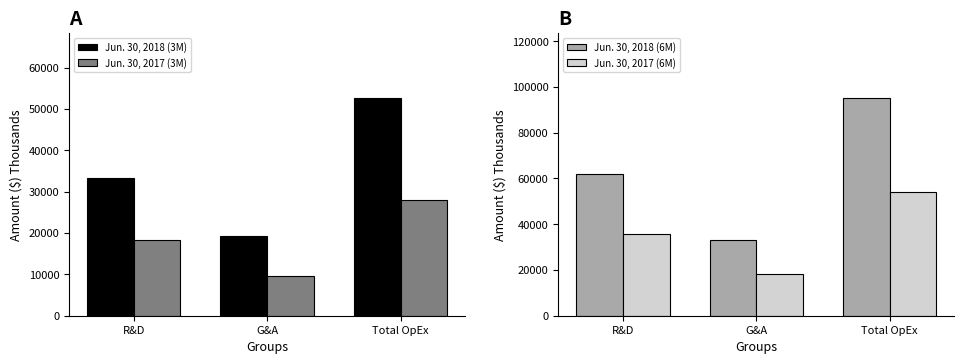

Which label corresponds to the smallest value in the chart?

G&A